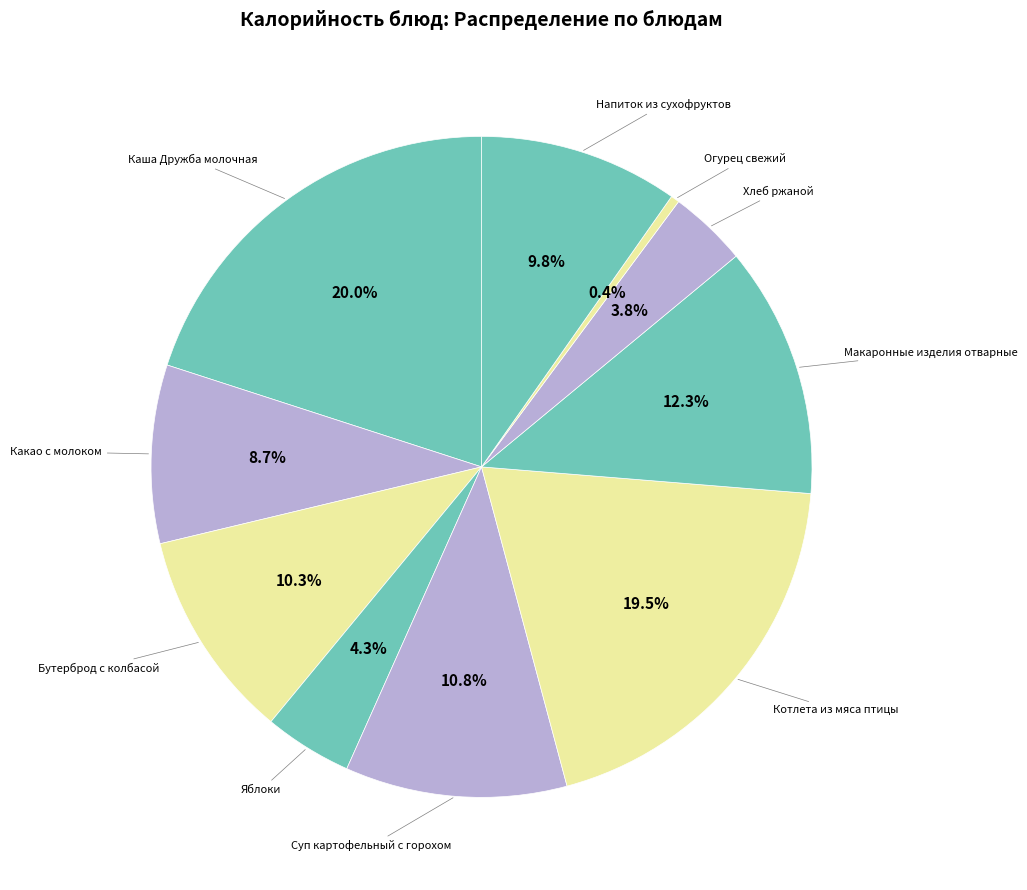

To the nearest percent, what is the difference between the largest and smallest slice percentages?

20%